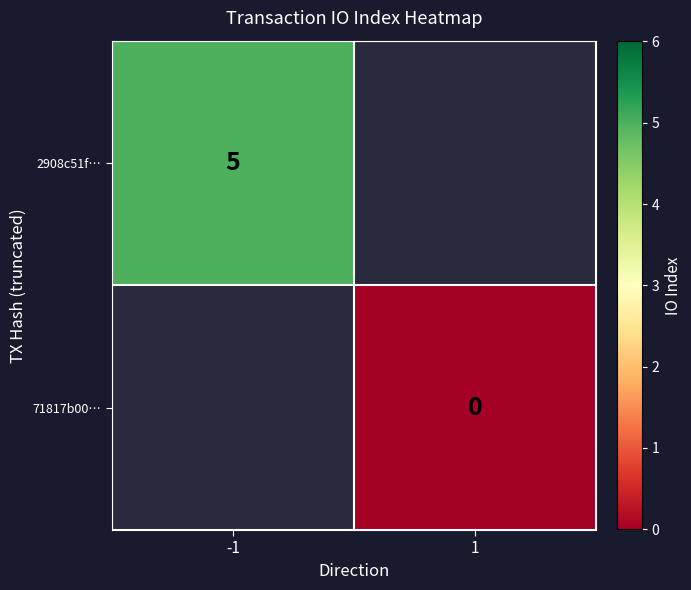

True or false: 2908c51f… has a value of 2.6 at -1.

False